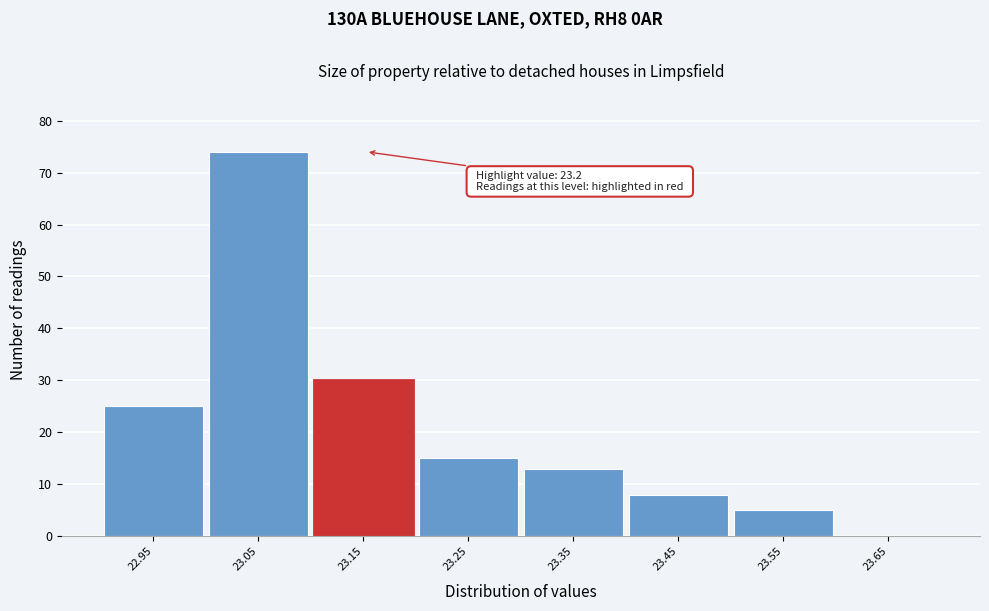

Reading right to left, transcribe all the data shown in this chart.

23.65=0	23.55=5	23.45=8	23.35=13	23.25=15	23.15=30	23.05=74	22.95=25